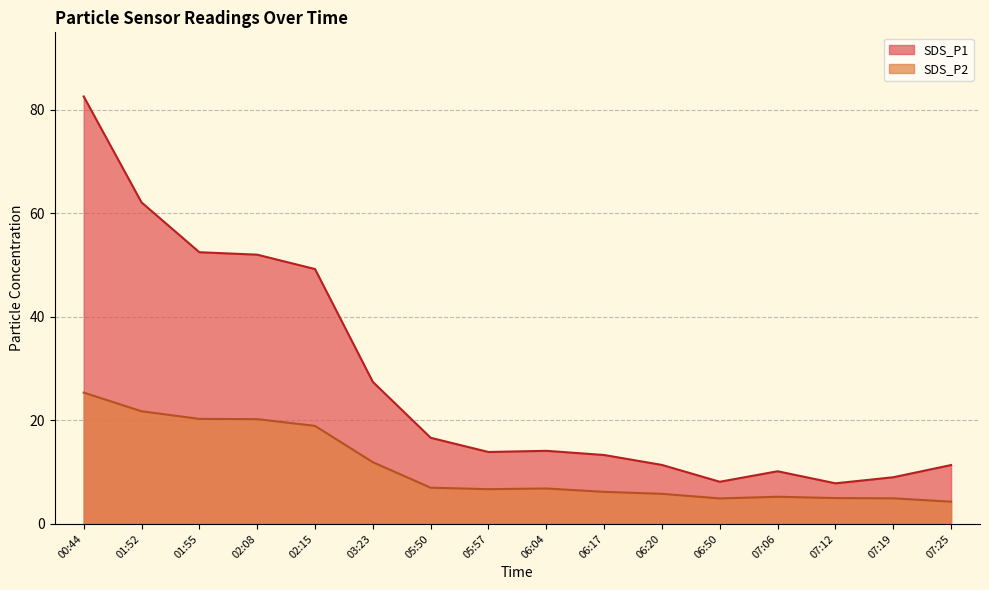

Where does the SDS_P2 series first go above 6?

00:44